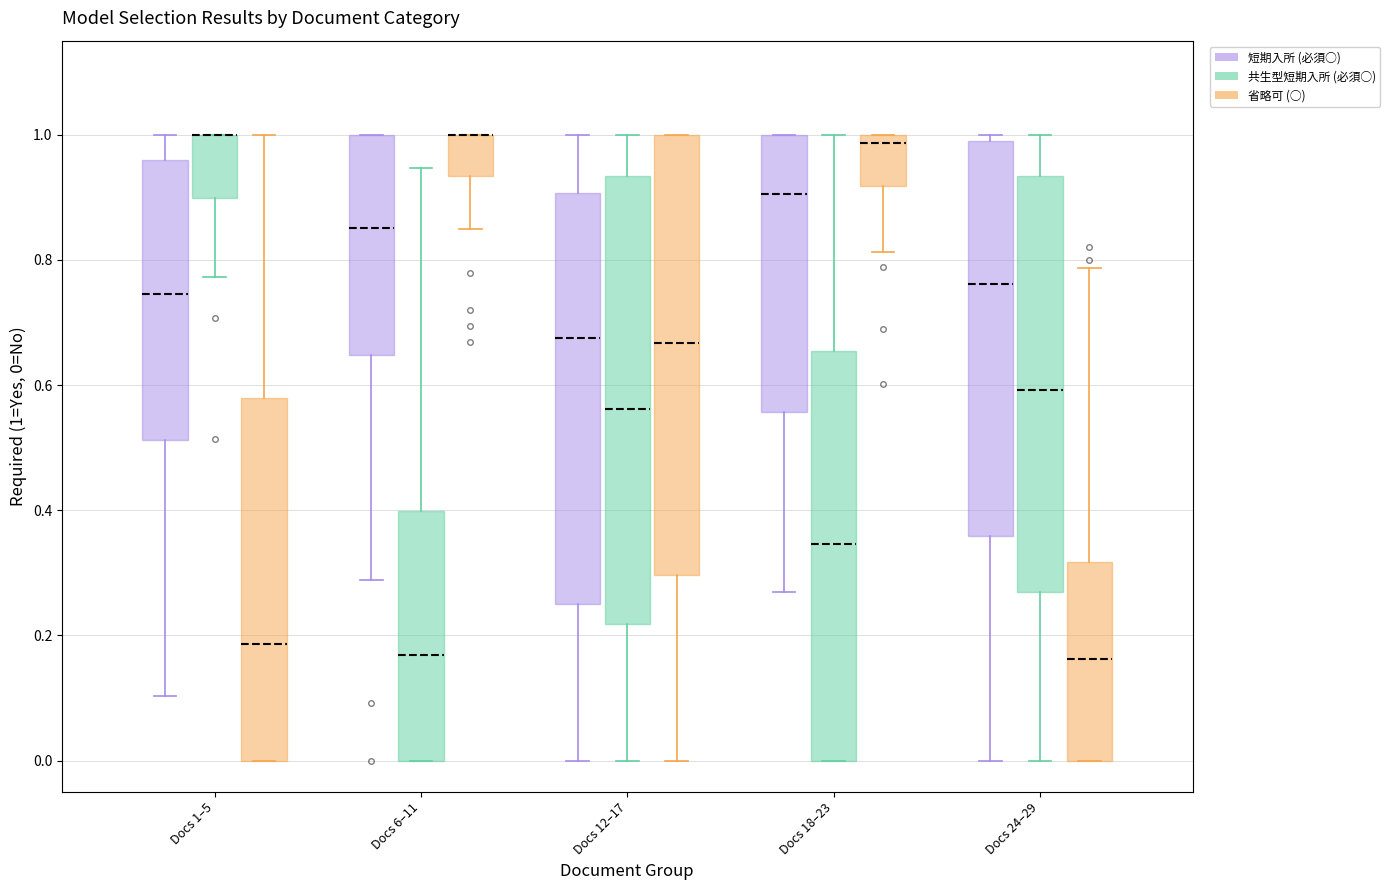

Where is the upper edge of the box for Docs 1–5 (共生型短期入所 (必須○)) on the y-axis? The values are not printed on the chart, so give them approximately, as read against the axis.

1.00